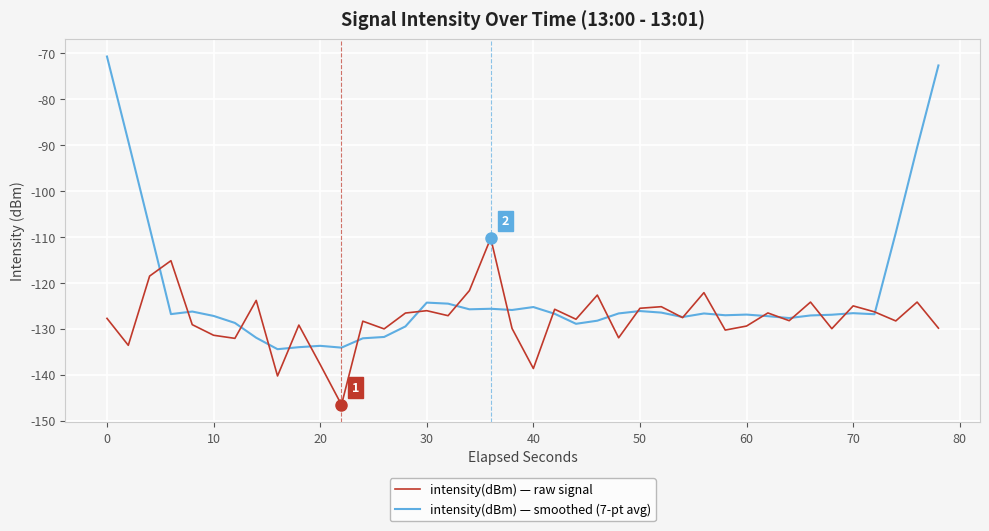

What is the highest value of the intensity(dBm) — smoothed (7-pt avg) series?

-70.7